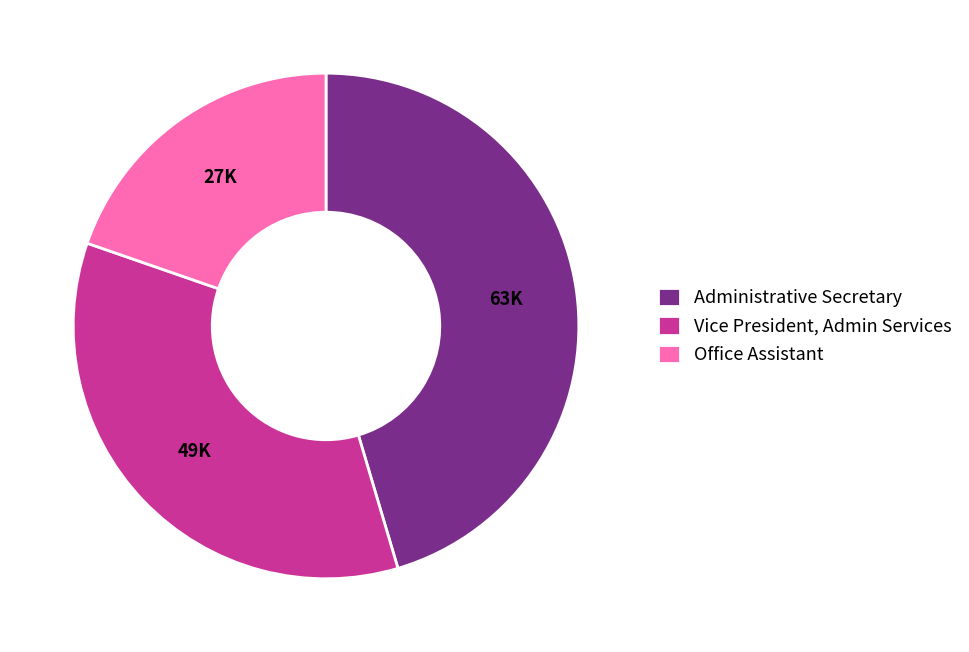

Count the number of slices in the pie.

3